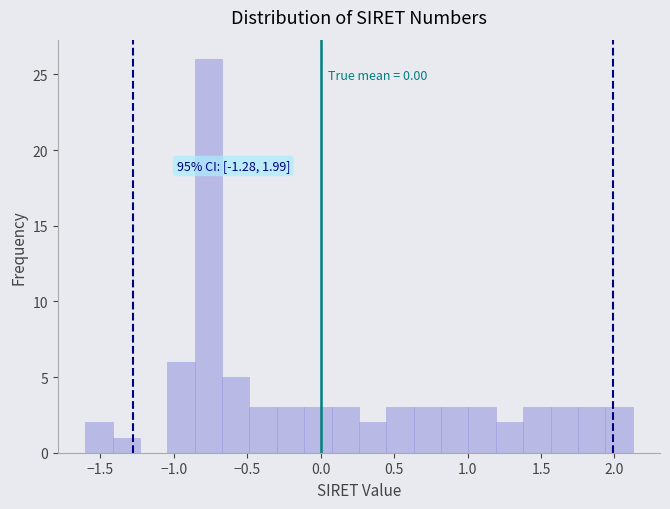

Read against the x-axis, roughly where is the centre of the tallest bar?

-0.75